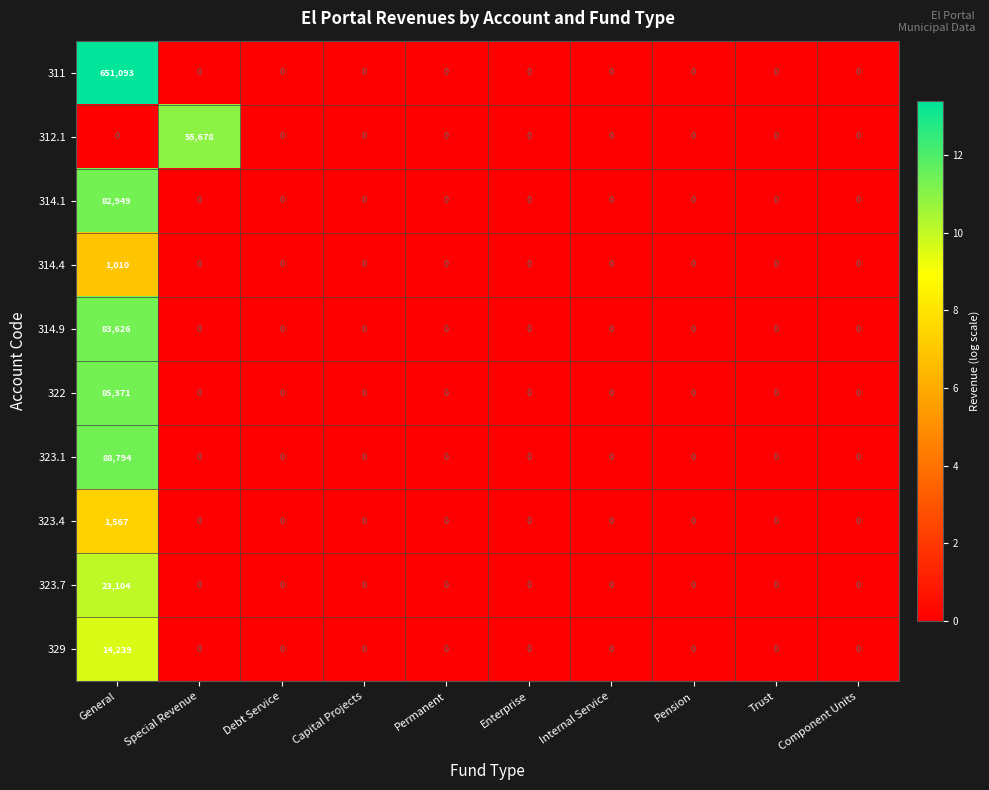

Is the value of 314.1 at Enterprise greater than the value of 314.4 at General?

No